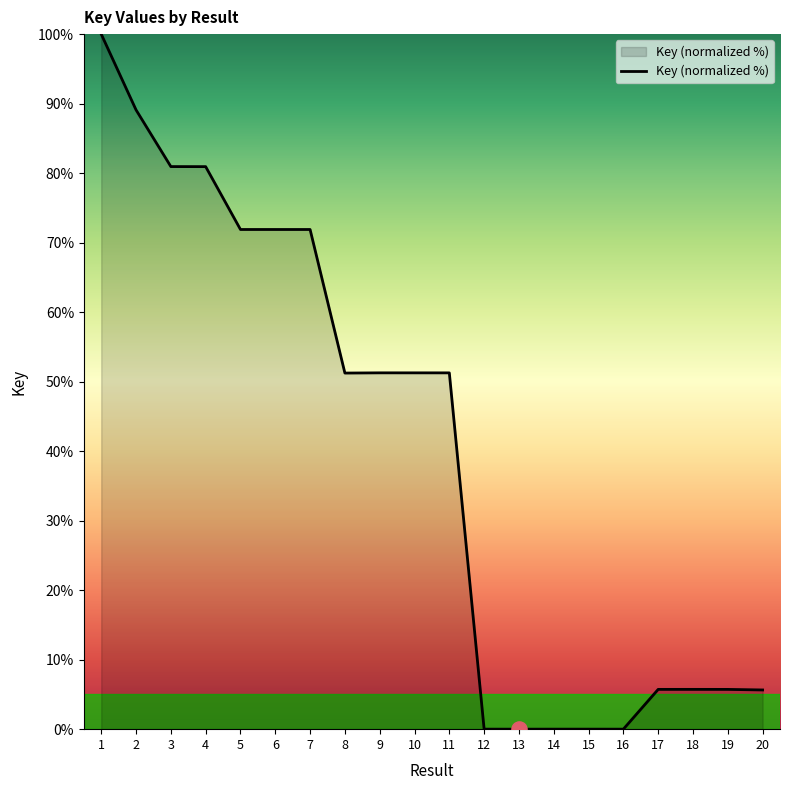

What is the change in value from 5 to 8?

-20.7